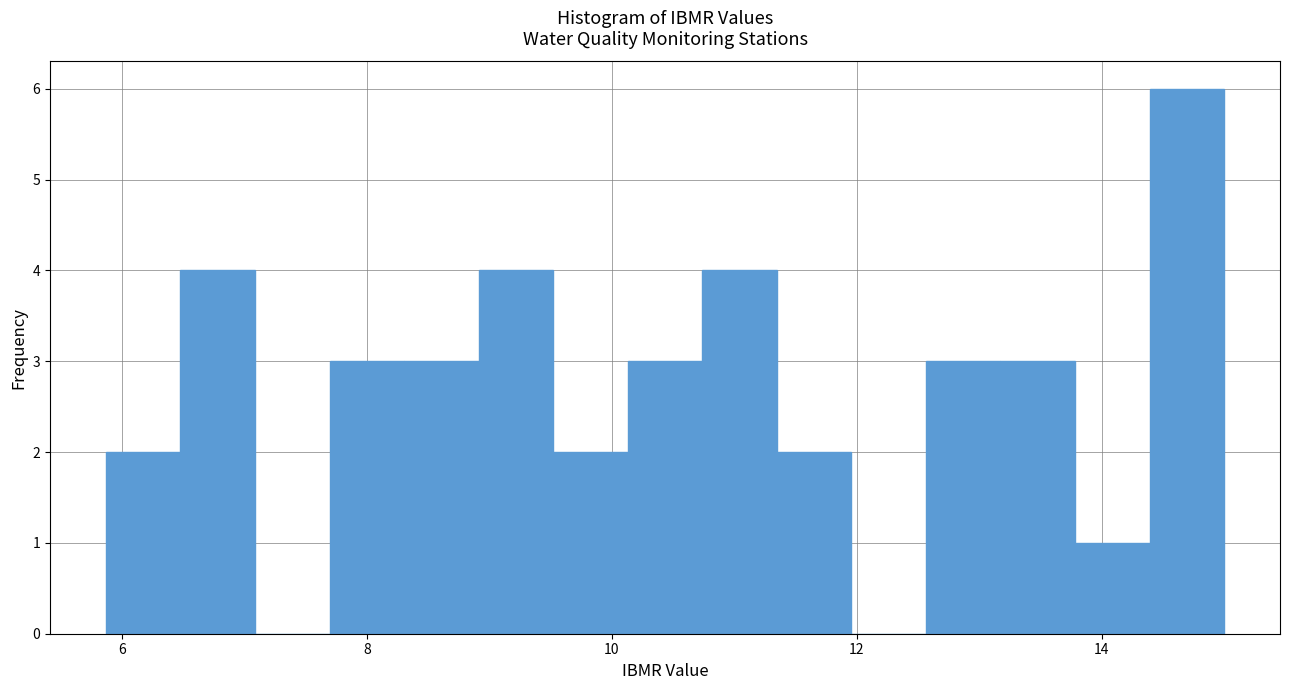

Read against the x-axis, roughly where is the centre of the tallest bar?

14.6